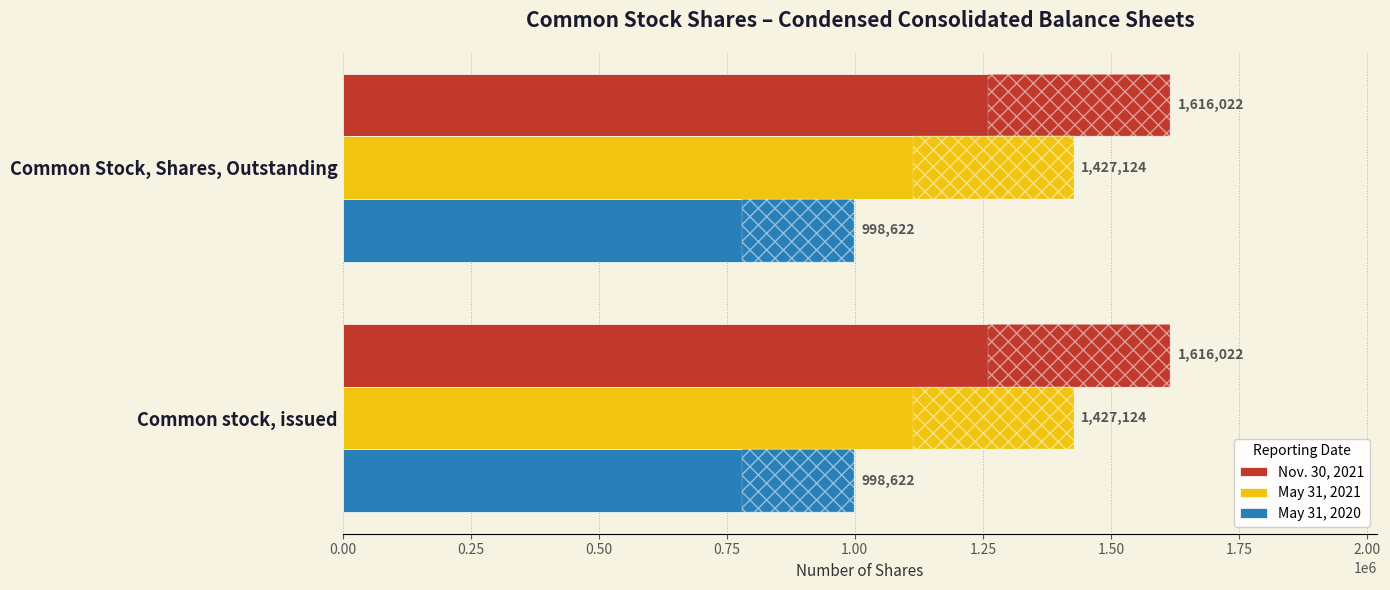

At how many categories does at least one series exceed 1109426?

2